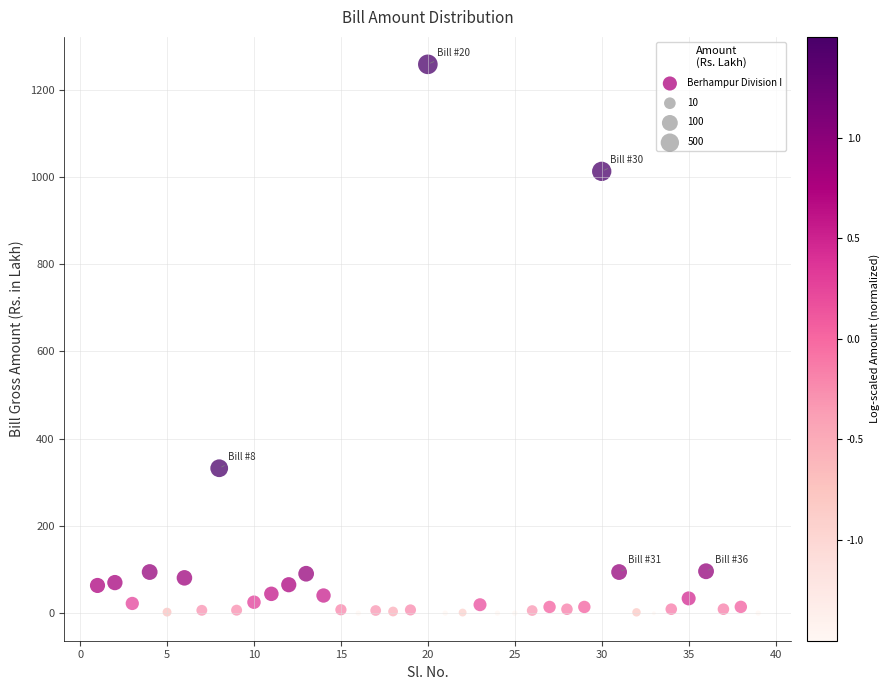

What Y value in the scatter plot is closest to 629?

332.4